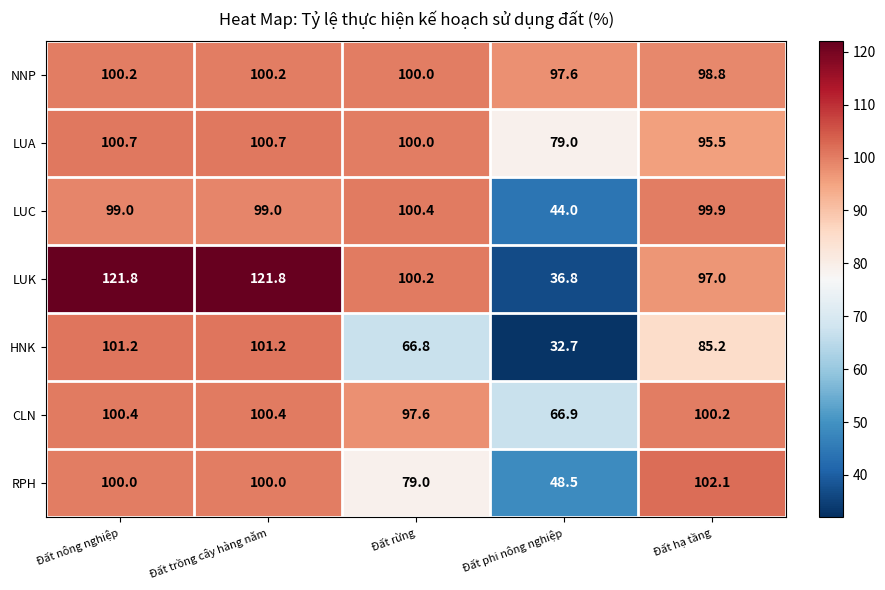

The value of CLN at Đất nông nghiệp is 100.4. True or false?

True